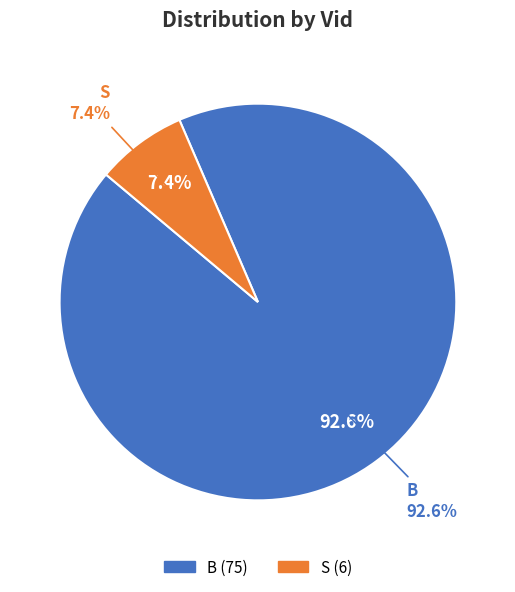

Is B the majority of the pie?

Yes